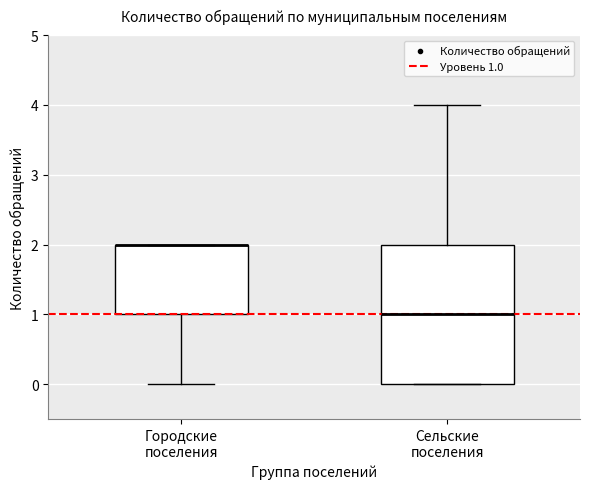

Where is the upper edge of the box for Городские поселения on the y-axis? The values are not printed on the chart, so give them approximately, as read against the axis.

2